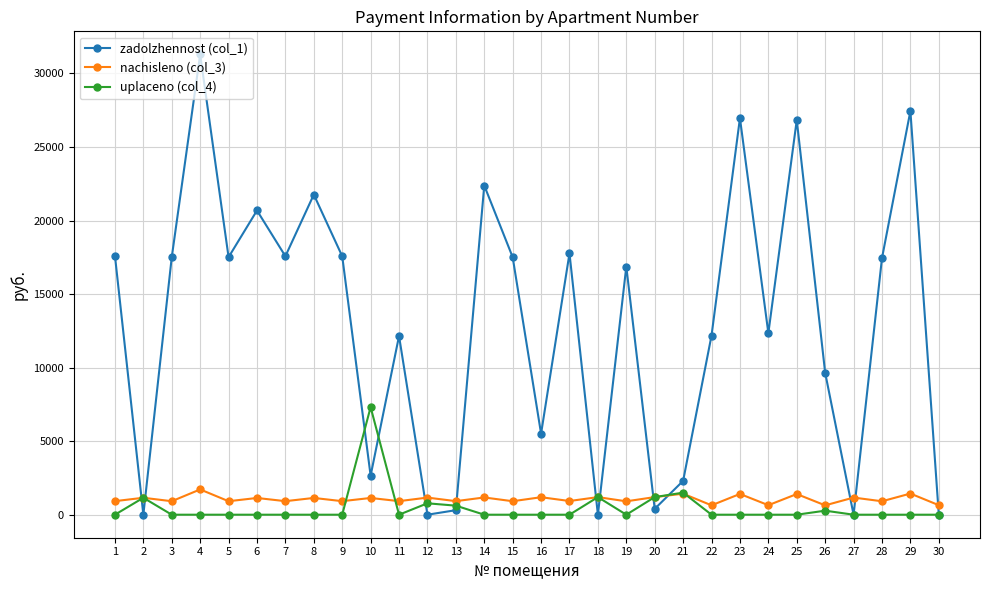

At which category is the sum across all series the highest?

4